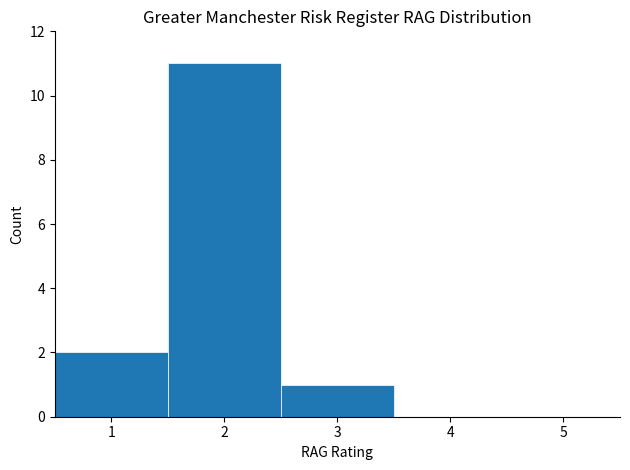

Reading left to right, transcribe this chart: for each bar, give the range it covers on the x-axis and its height. The values are not printed on the chart, so give them approximately, as read against the axis.

0.5 to 1.5: 2
1.5 to 2.5: 11
2.5 to 3.5: 1
3.5 to 4.5: 0
4.5 to 5.5: 0